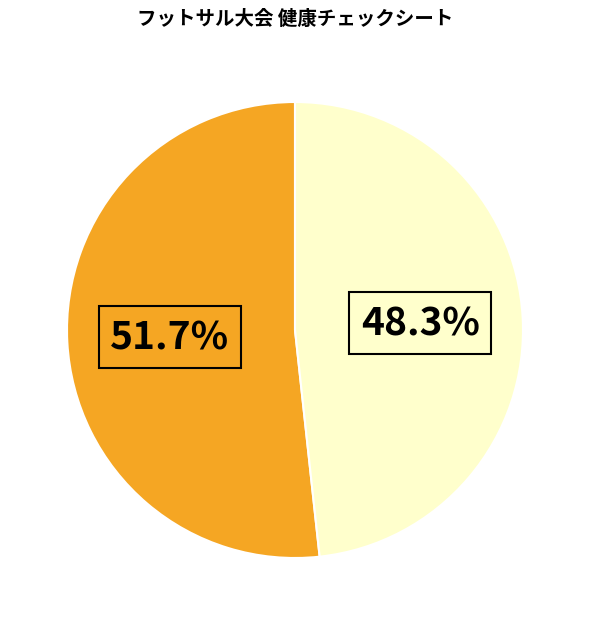

Does any single category account for the majority?

Yes